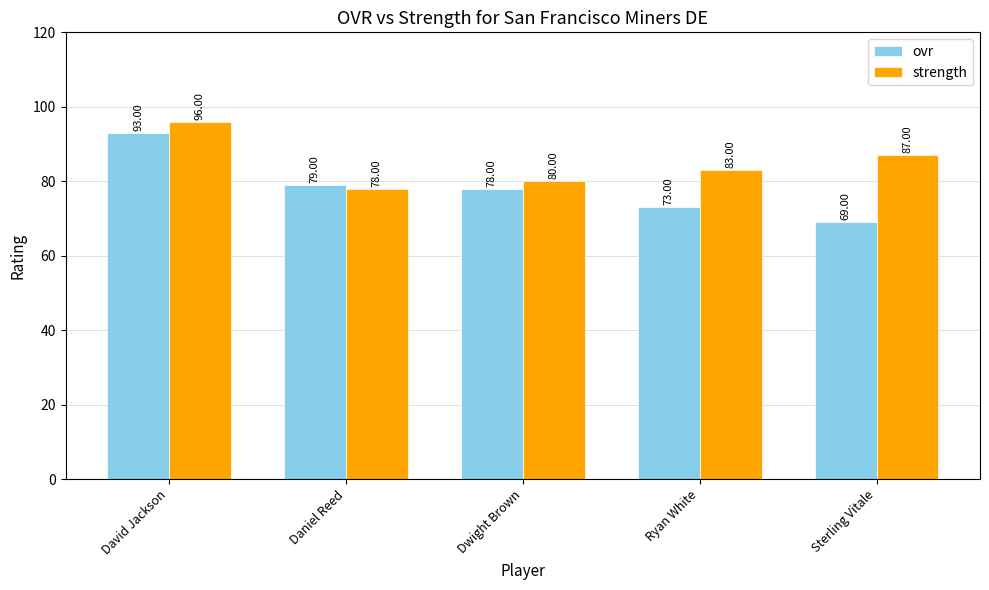

Reading left to right, transcribe all the data shown in this chart.

ovr: David Jackson=93	Daniel Reed=79	Dwight Brown=78	Ryan White=73	Sterling Vitale=69
strength: David Jackson=96	Daniel Reed=78	Dwight Brown=80	Ryan White=83	Sterling Vitale=87